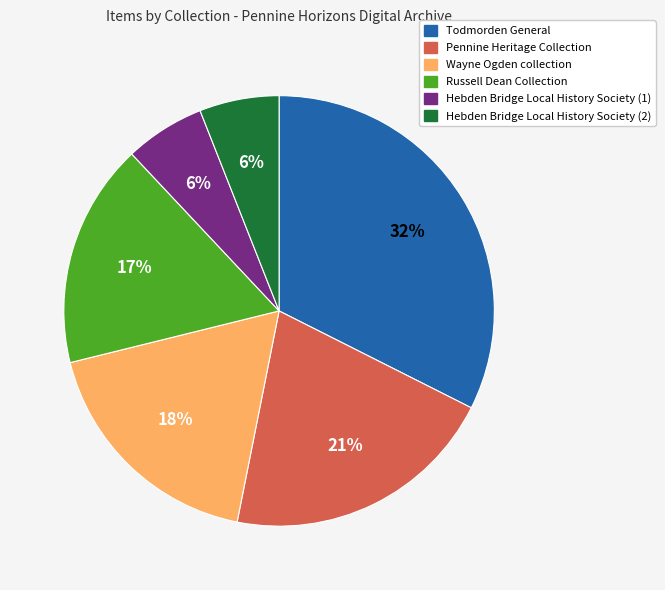

Is there a majority slice in this chart?

No